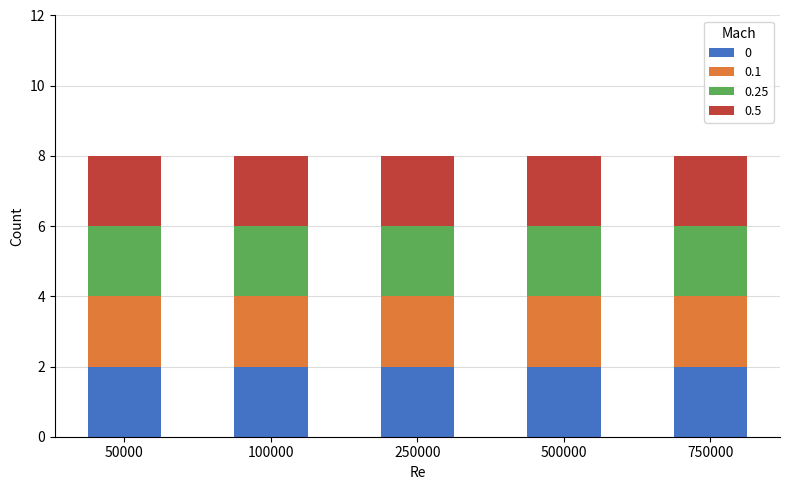

The Mach=0.1 series shows 2 at 500000. True or false?

True